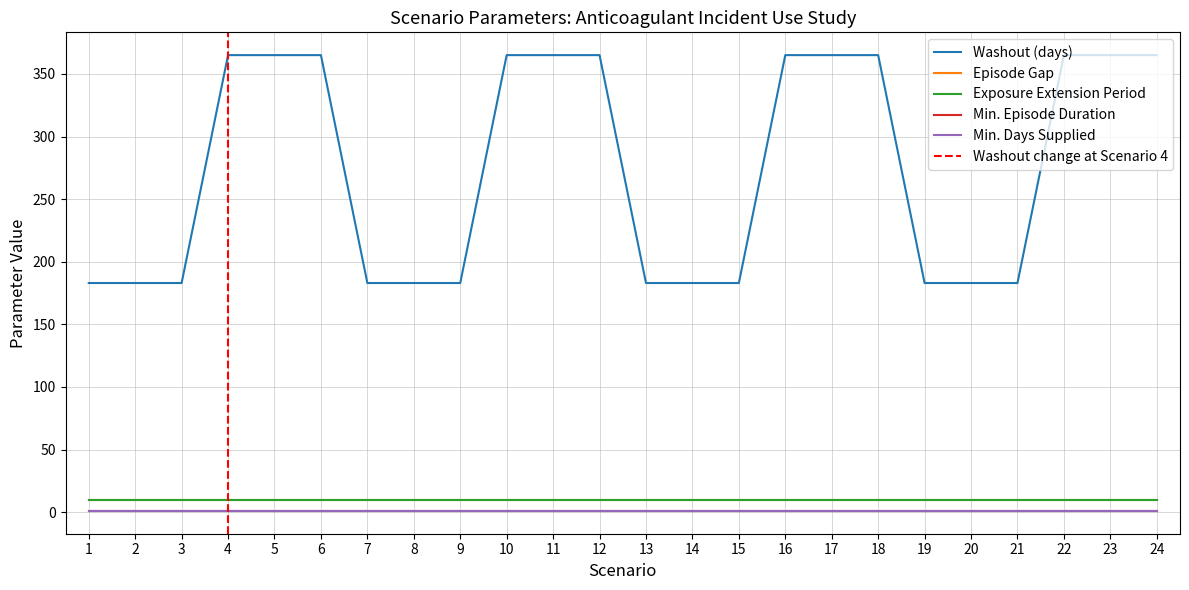

What is the sum of the Min. Episode Duration values at 11 and 2?

2